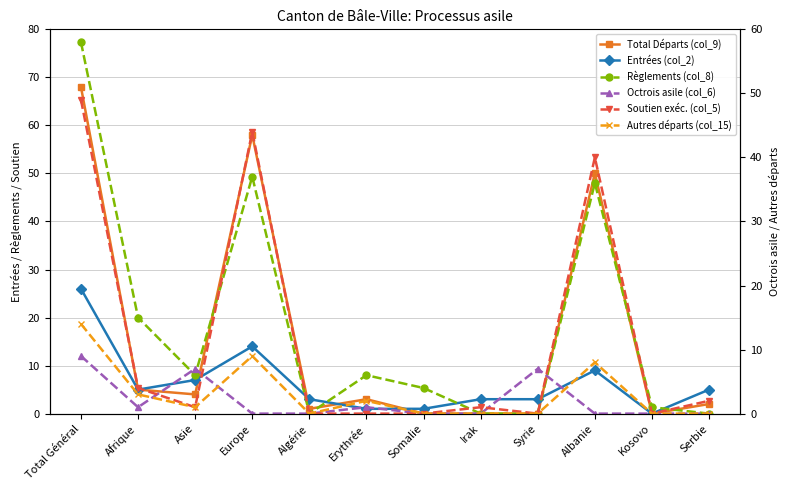

Which series has the largest range (max minus min)?

Total Départs (col_9)